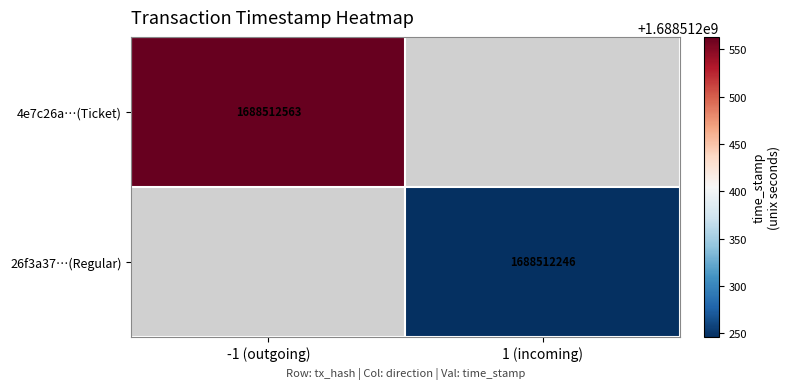

The 4e7c26a68d368e49f2adf2bedb7ec8fb483bcae series shows 2197427998 at time_stamp. True or false?

False